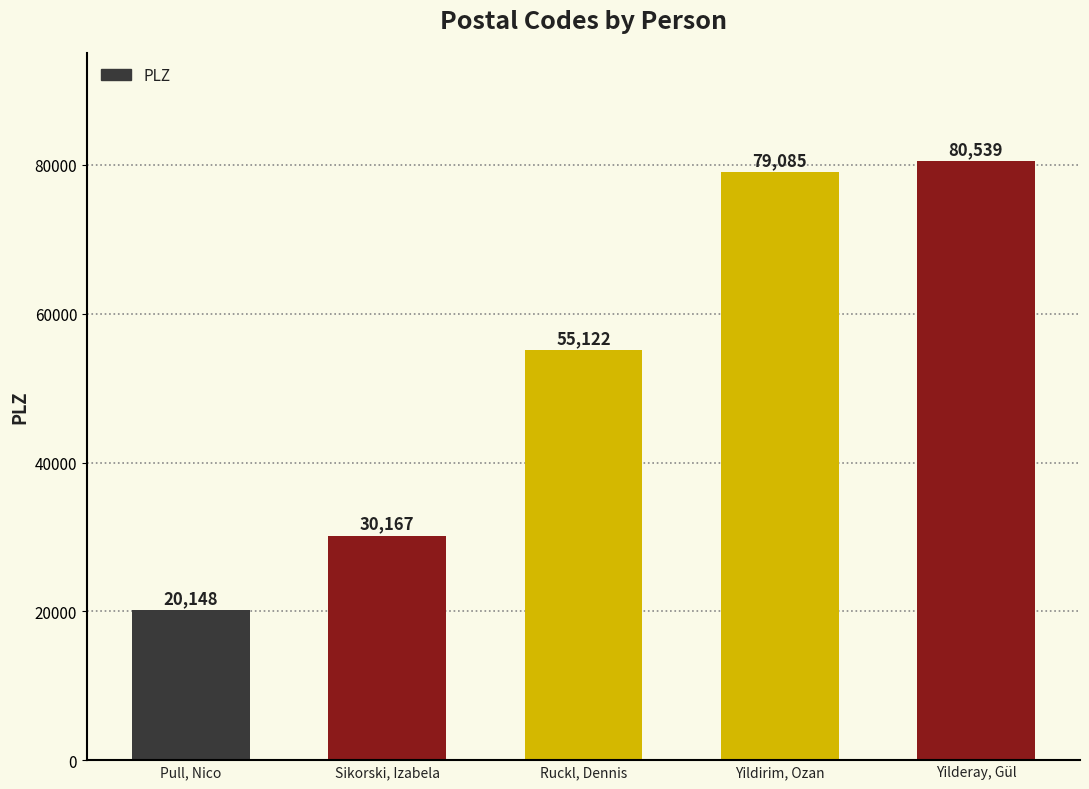

What is the label of the 4th bar from the right?

Sikorski, Izabela